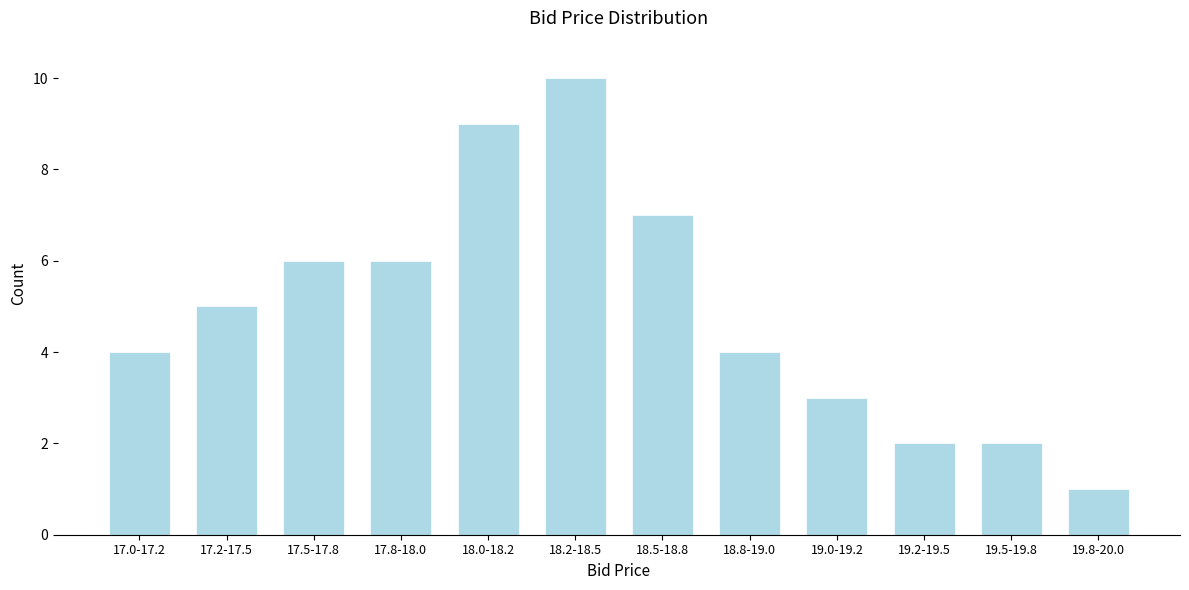

Reading left to right, extract all data points from this chart.

4	5	6	6	9	10	7	4	3	2	2	1